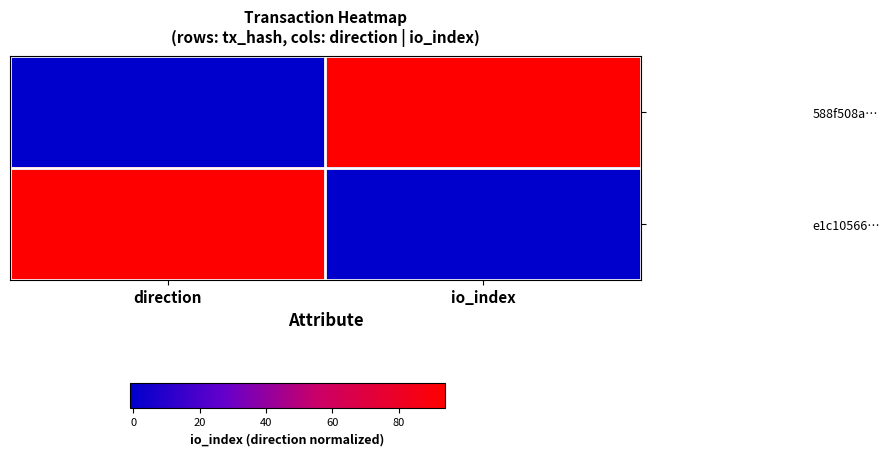

Count the number of categories in the chart.

2